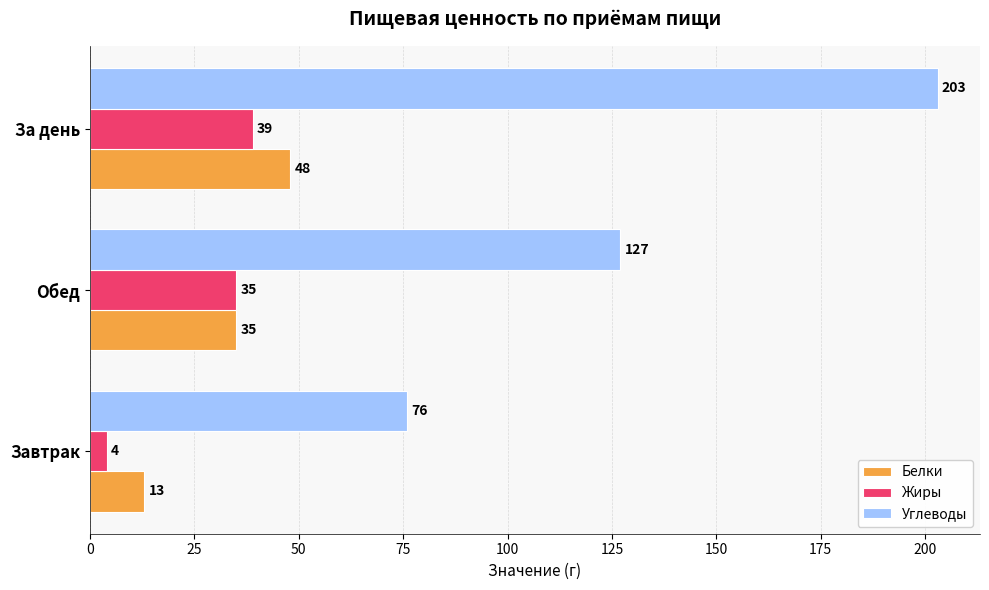

List the labels in order of Белки value, smallest first.

Завтрак, Обед, За день